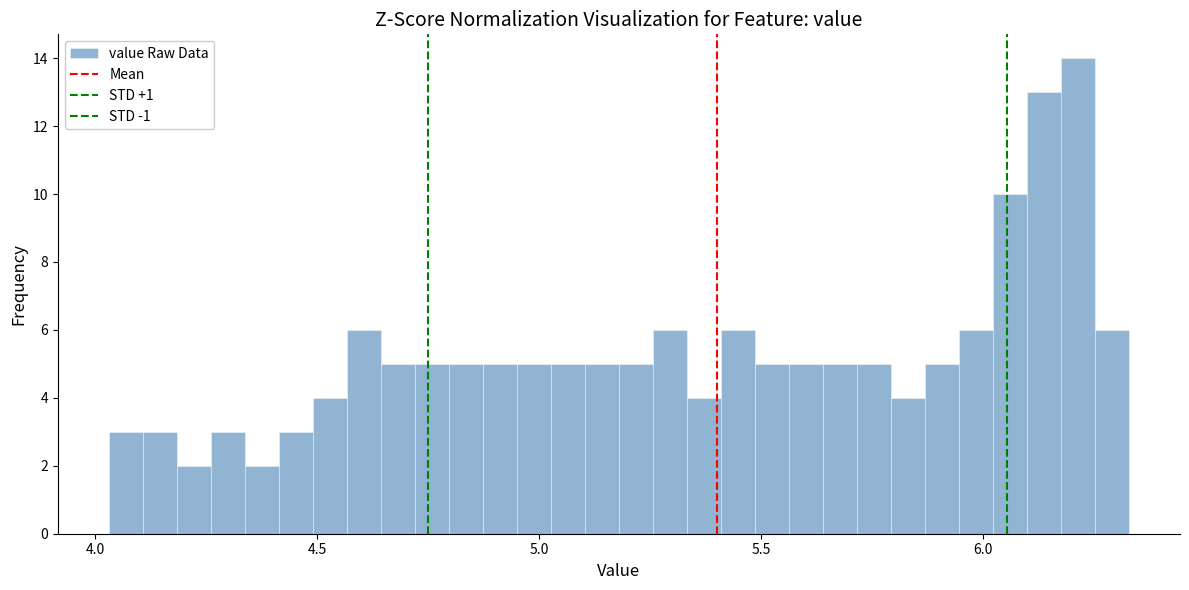

Read against the x-axis, roughly where is the centre of the tallest bar?

6.20